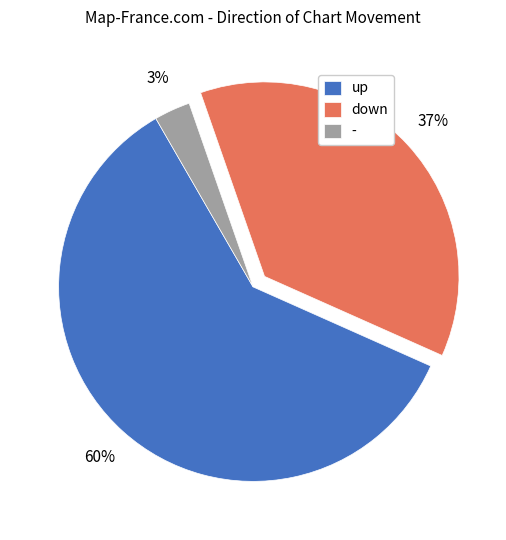

Between down and up, which is larger?

up